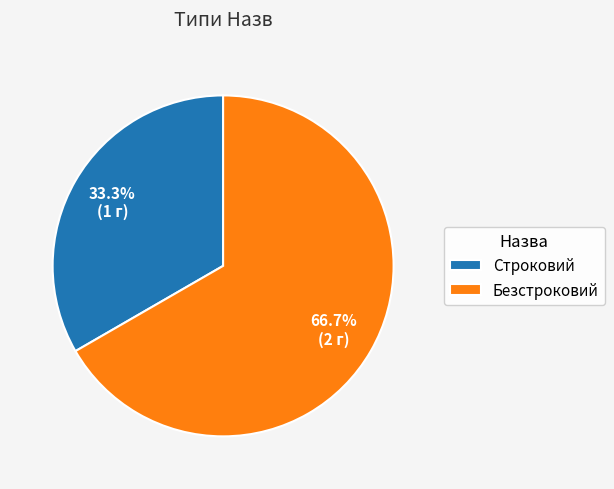

To the nearest percent, what is the difference between the Строковий and Безстроковий slice percentages?

33%